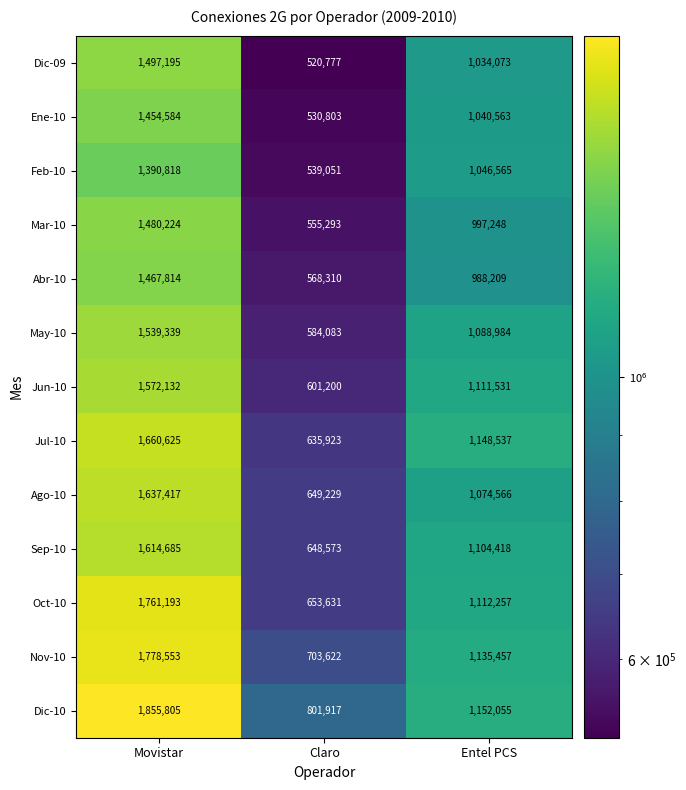

Which category has the highest value in the Dic-09 series?

Movistar